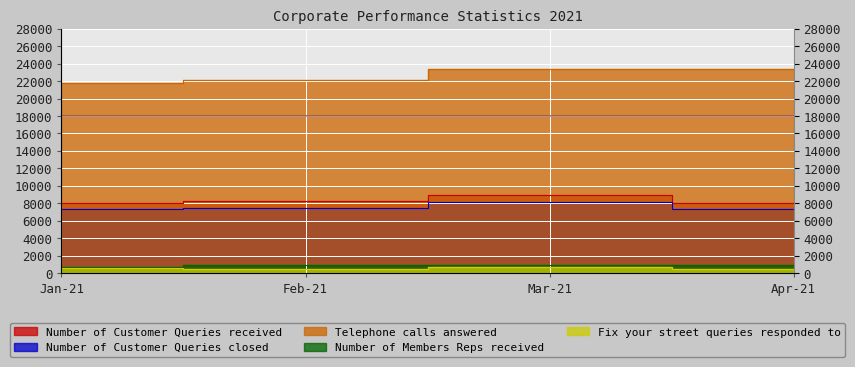

At which category does Fix your street queries responded to reach its first local valley?

Feb-21